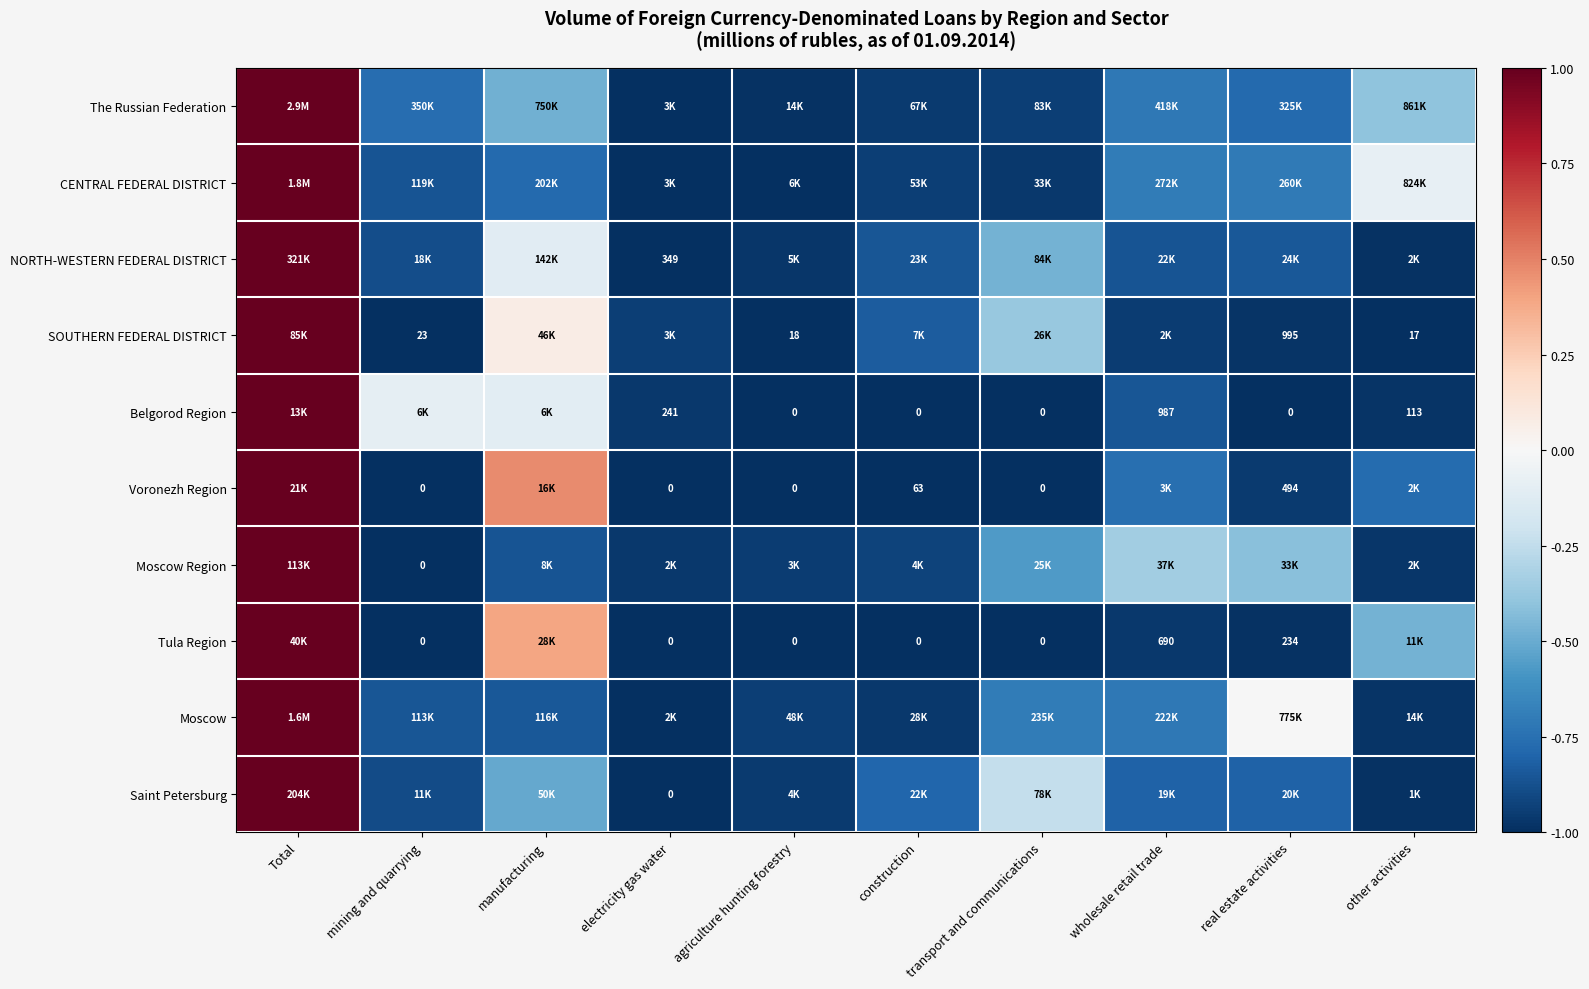

At which category is the sum across all series the highest?

Total